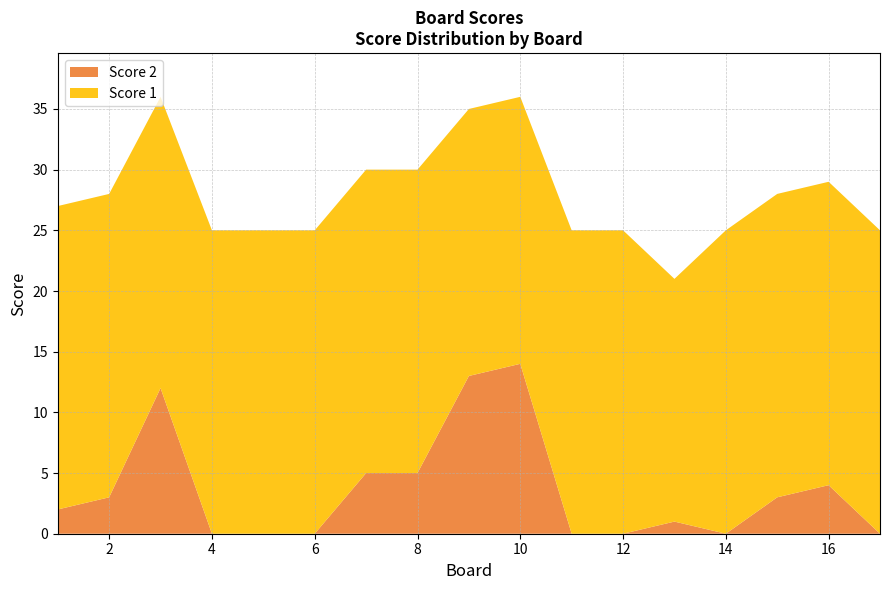

Reading right to left, list all the values displayed in this chart.

Score 2: 17=0	16=4	15=3	14=0	13=1	12=0	11=0	10=14	9=13	8=5	7=5	6=0	5=0	4=0	3=12	2=3	1=2
Score 1: 17=25	16=25	15=25	14=25	13=20	12=25	11=25	10=22	9=22	8=25	7=25	6=25	5=25	4=25	3=24	2=25	1=25